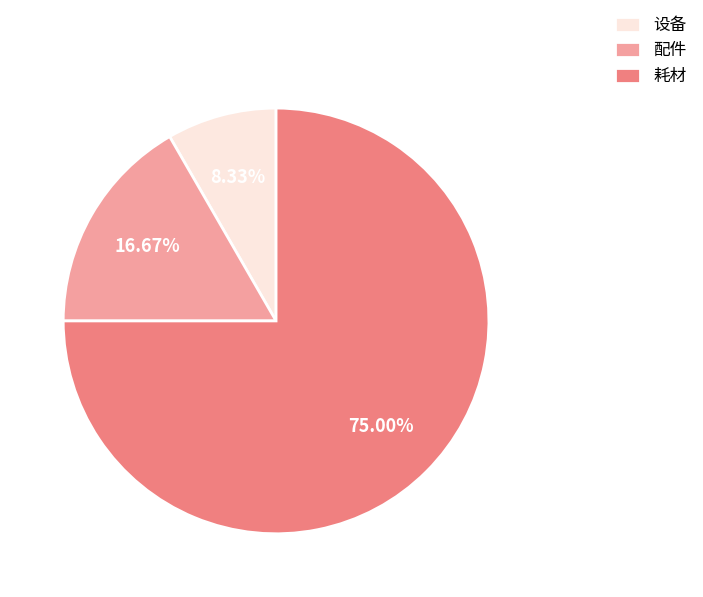

Rank the categories by value from lowest to highest.

设备, 配件, 耗材